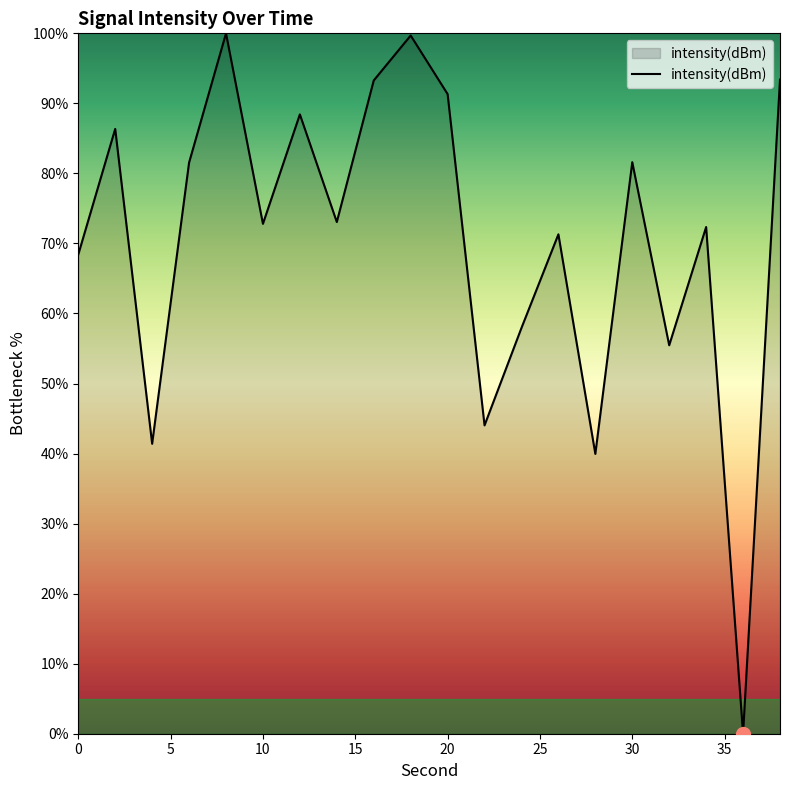

How many lines are shown in the chart?

1